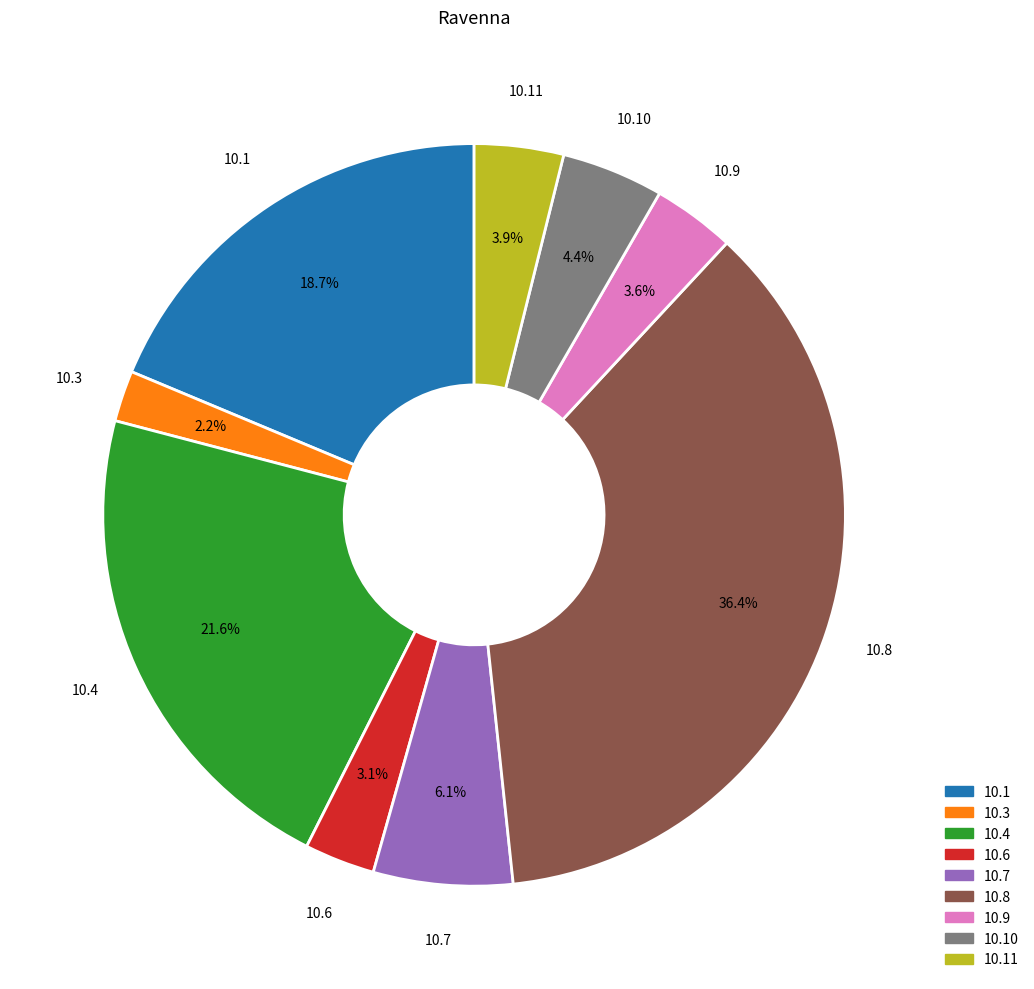

Is there a majority slice in this chart?

No